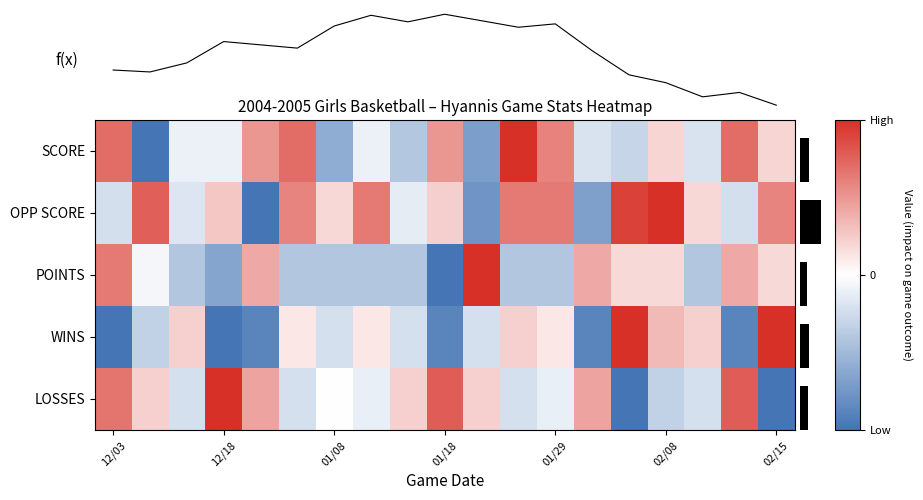

What is the difference between the highest and lowest values at 14?

2.0